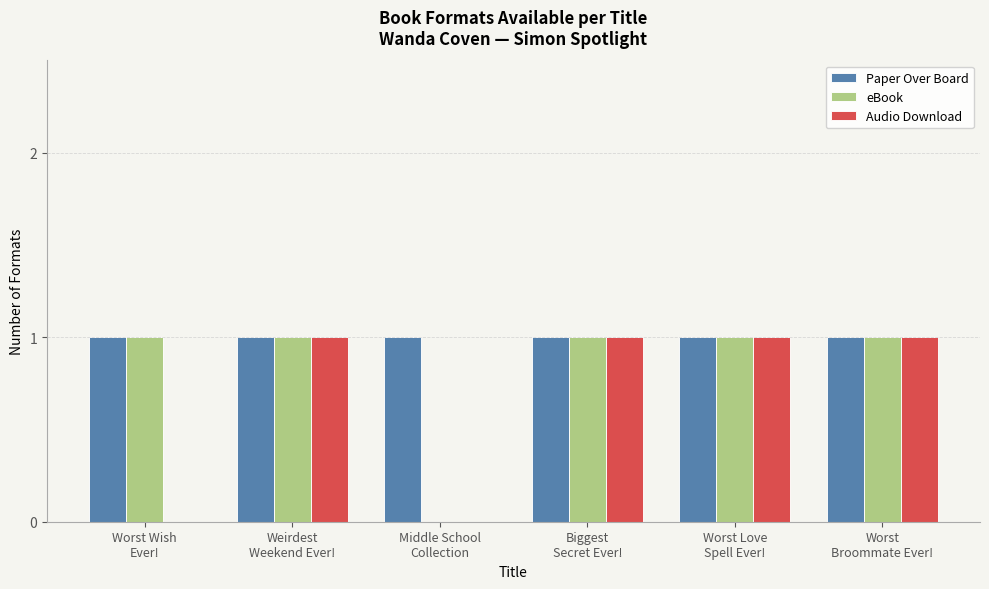

Which series has the largest total across all categories?

Paper Over Board